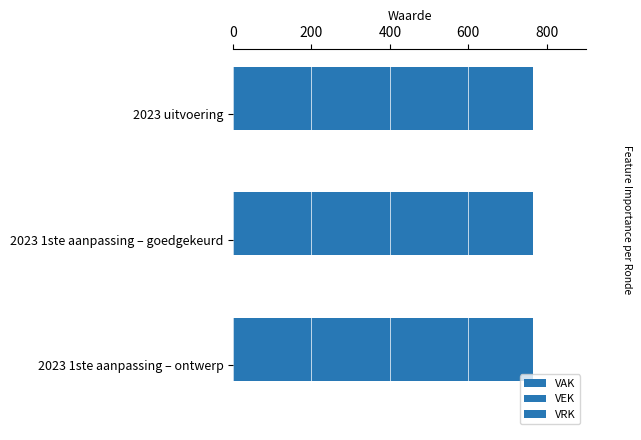

What is the label of the 2nd bar from the left?

2023 1ste aanpassing – goedgekeurd